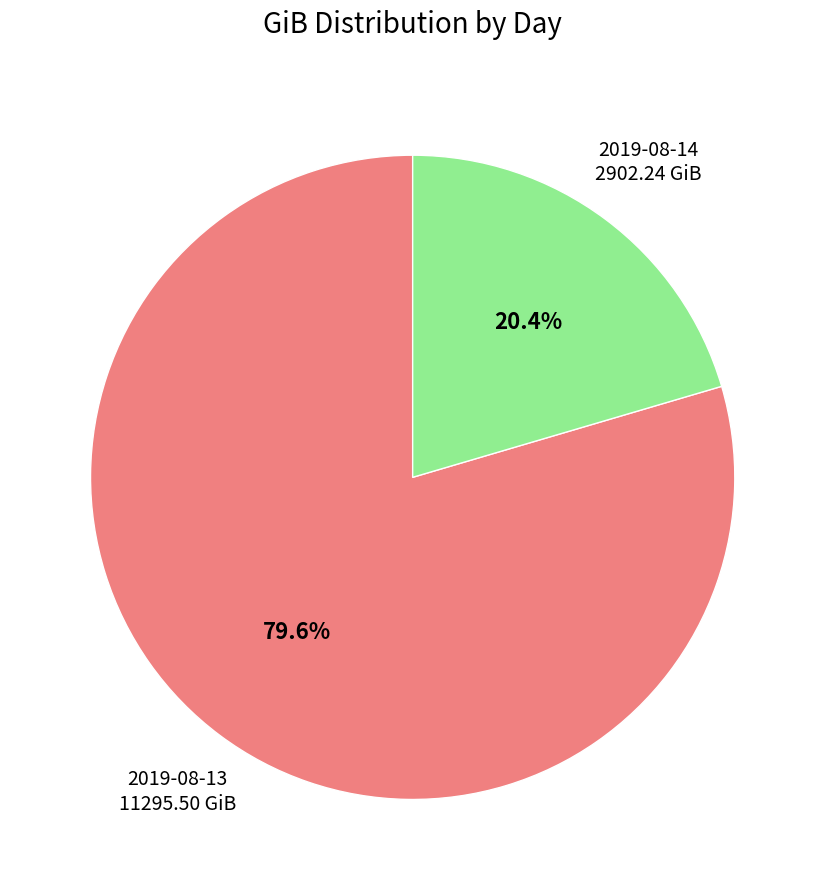

Does any single category account for the majority?

Yes